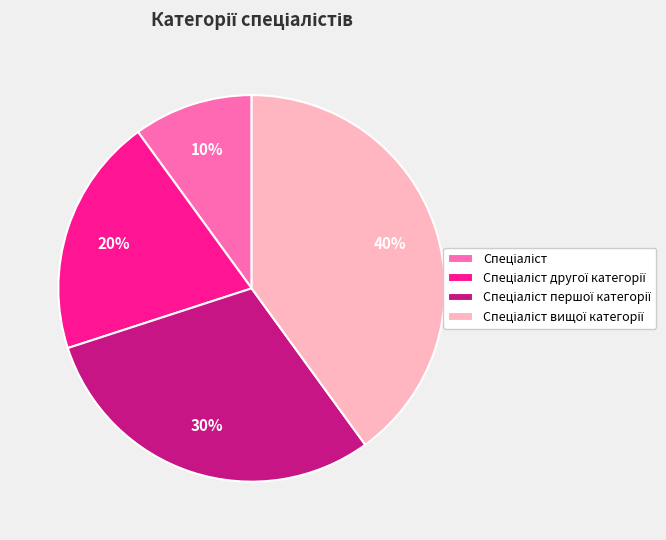

To the nearest percent, what is the difference between the largest and smallest slice percentages?

30%